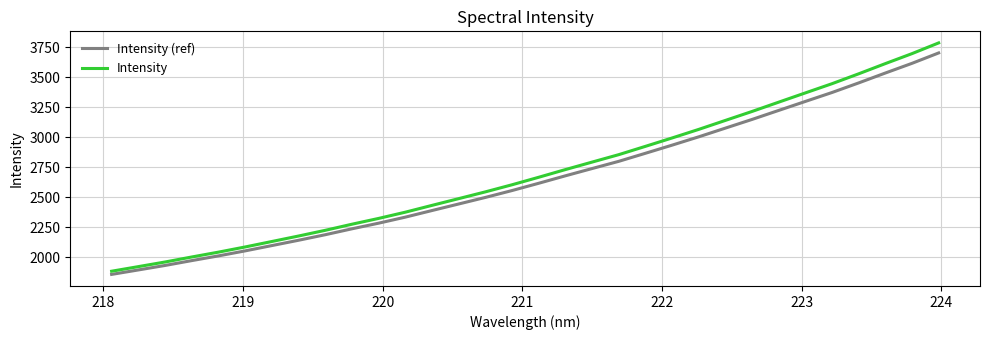

What is the sum of all Intensity (ref) values?

84927.2